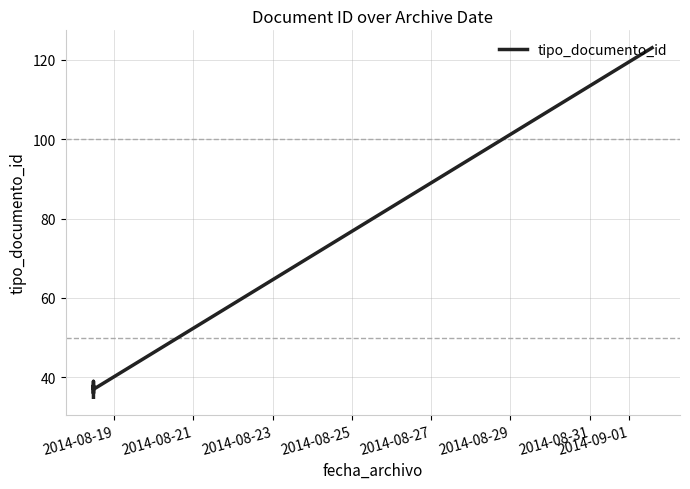

What is the approximate value at 2014-08-19, to the nearest 10?

40